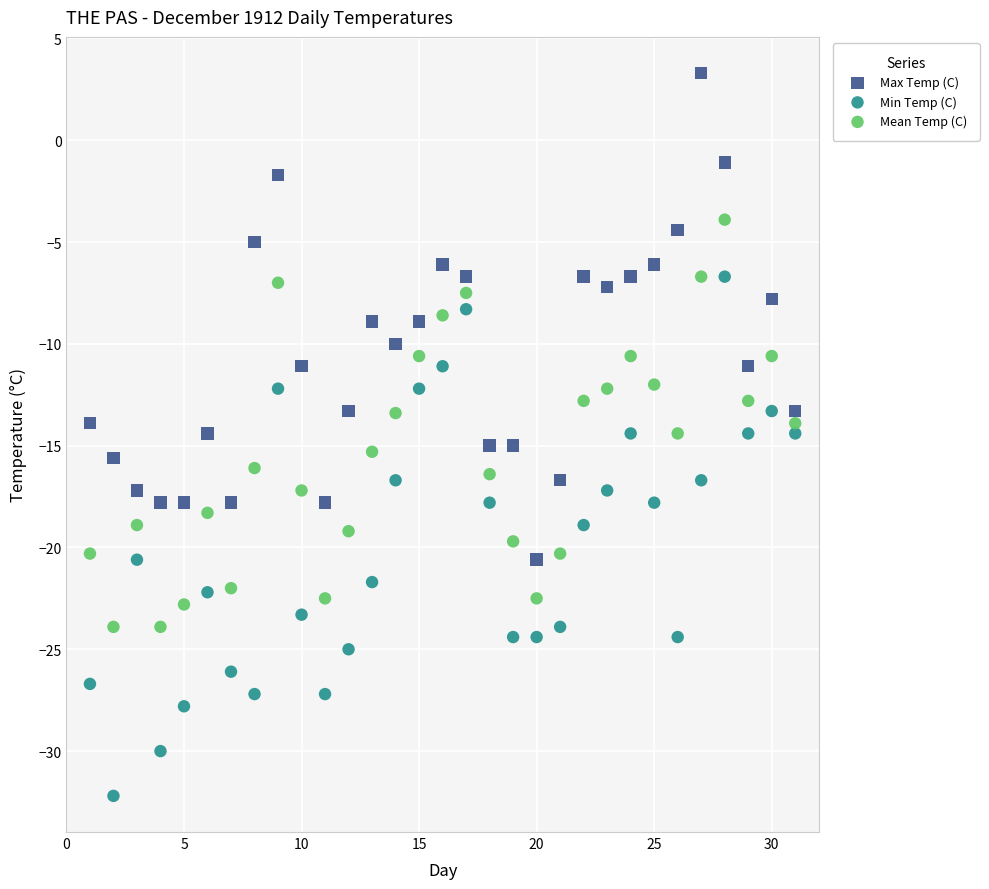

Across all data points, what is the range of Y values (max minus min)?

35.5